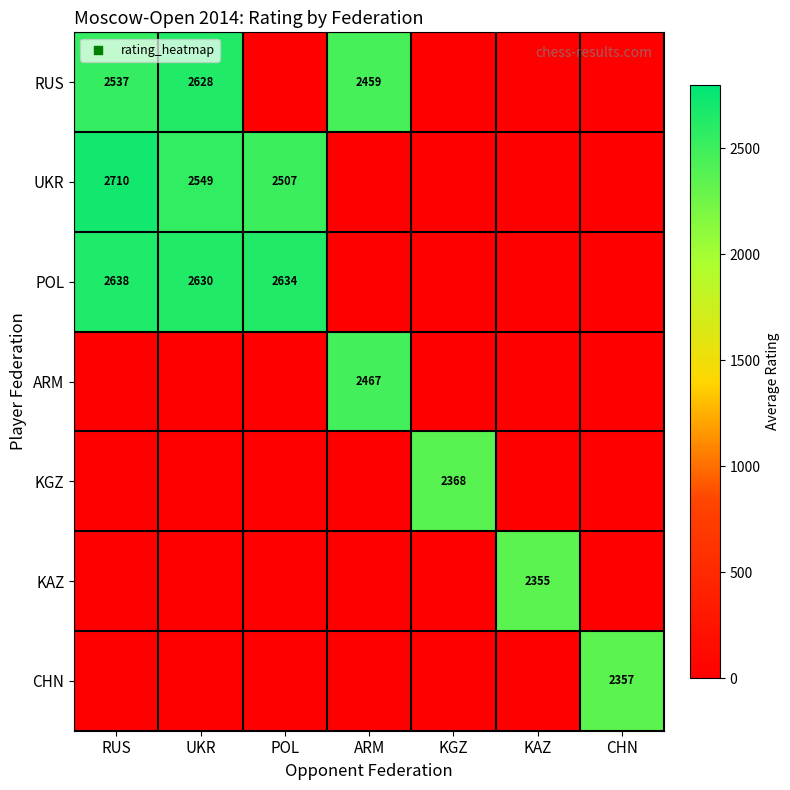

What is the spread (max minus min) of values at POL?

2634.0